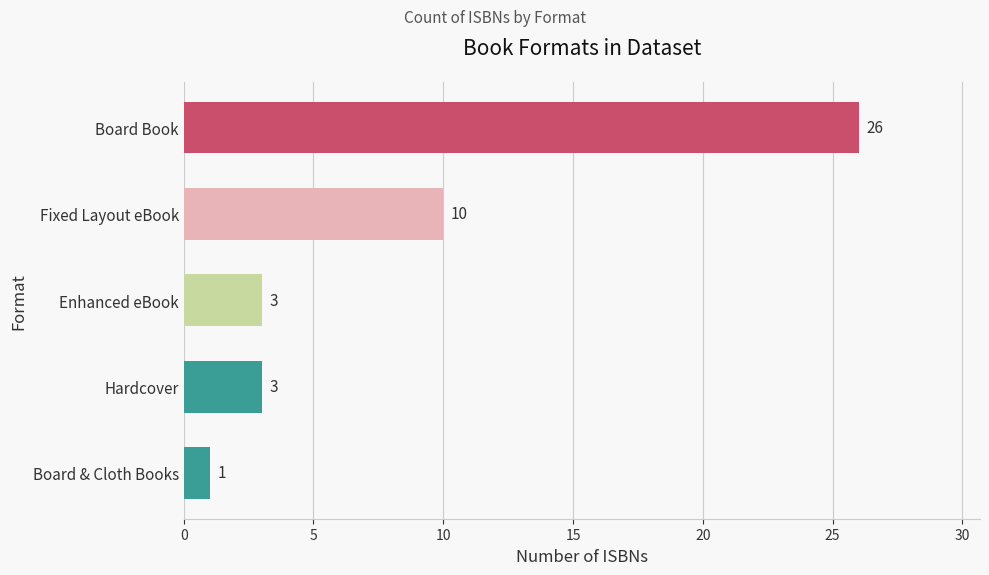

What is the approximate value at Board Book, to the nearest 10?

30